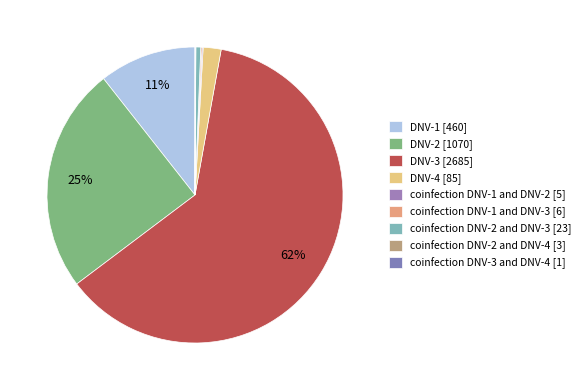

Is it true that coinfection DNV-2 and DNV-4 is 0% of the pie?

True